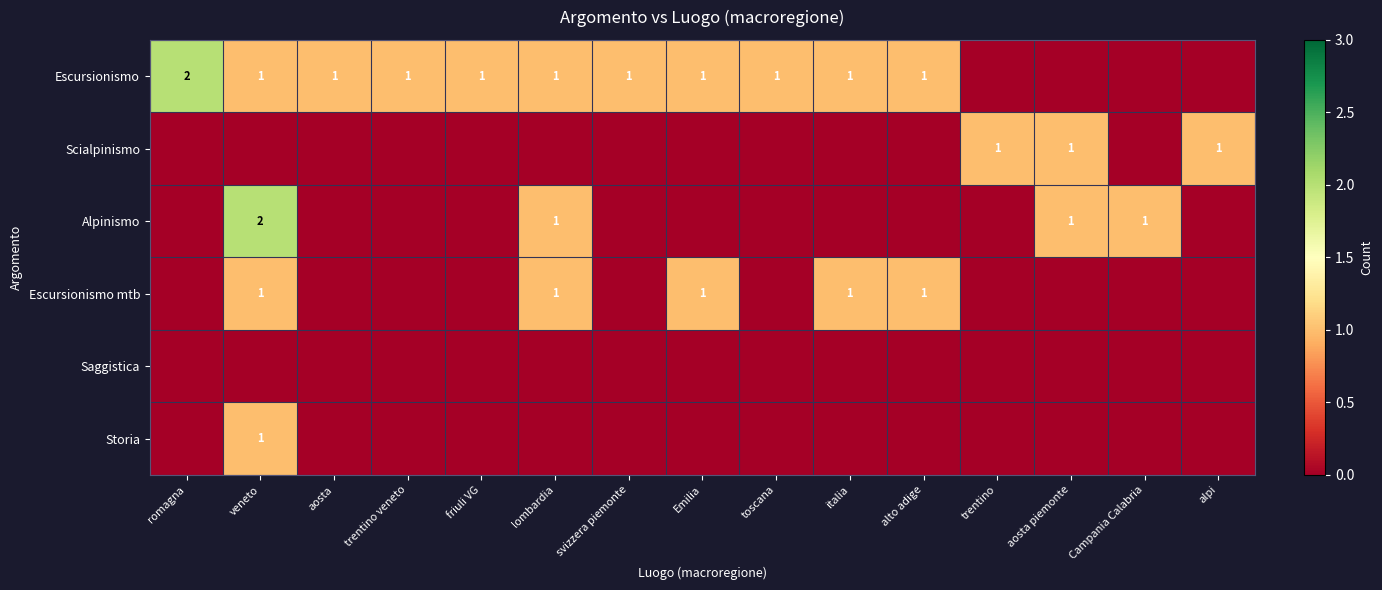

Is it true that Alpinismo equals 0 at lombardia?

False